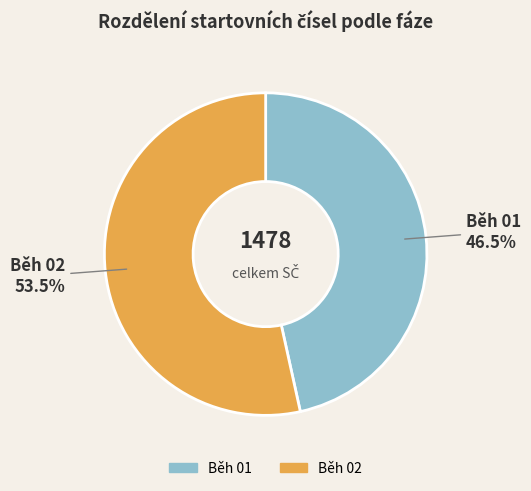

Is there a majority slice in this chart?

Yes